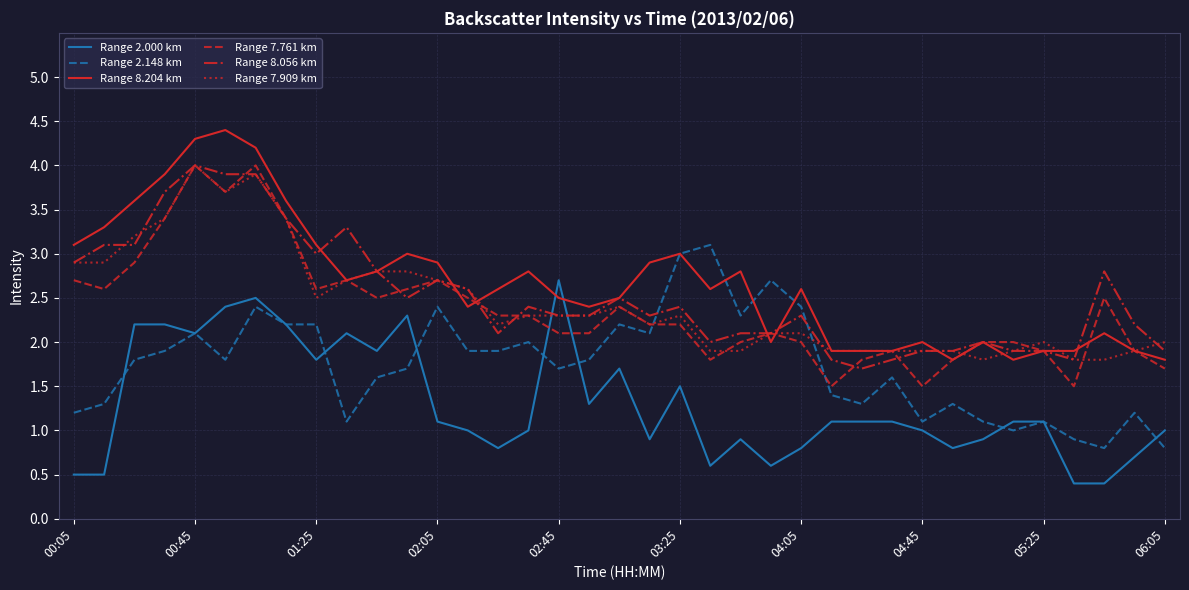

After their last crossing, which series has the higher values: Range 2.000 km or Range 7.761 km?

Range 7.761 km